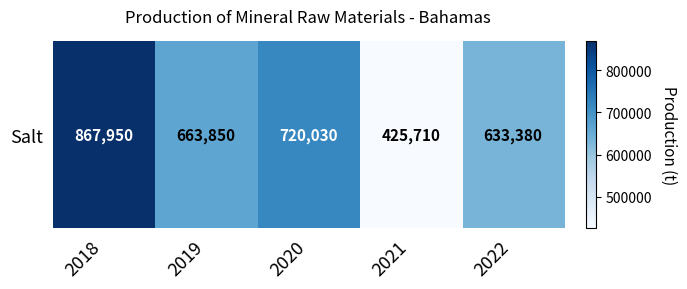

Where is the data nearest to the value 646830?

2022